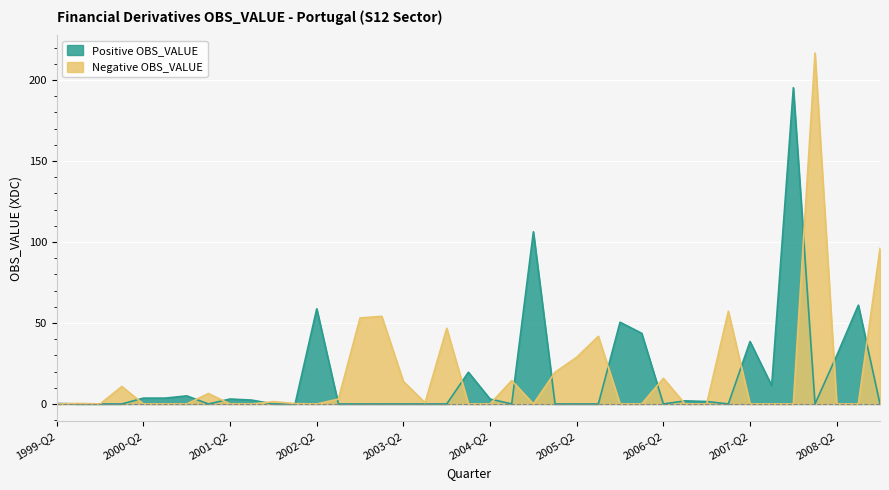

How many values in the Positive OBS_VALUE series exceed 0?

19